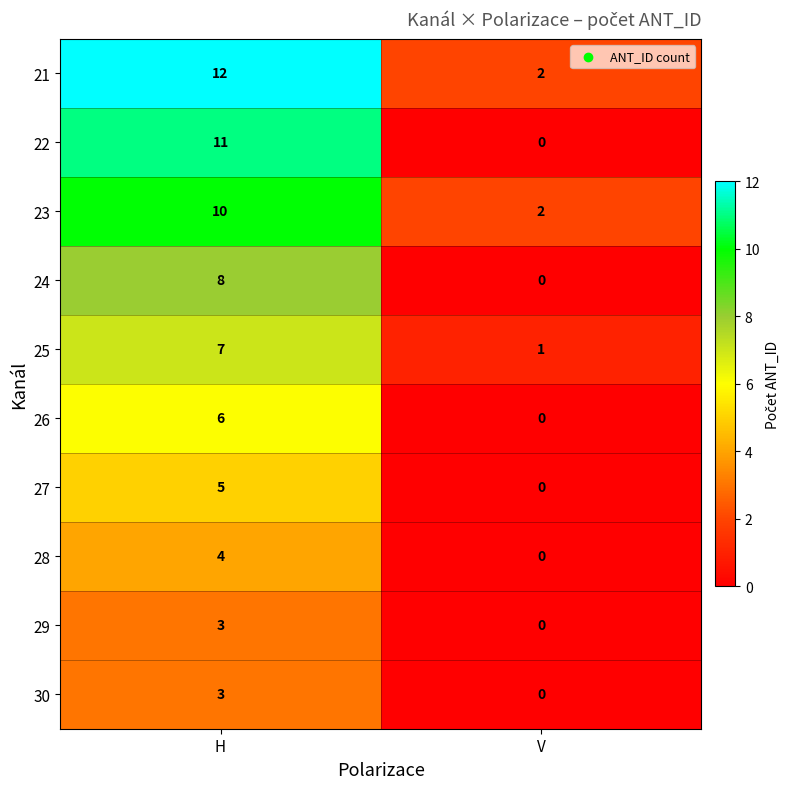

List the labels in order of 23 value, smallest first.

V, H